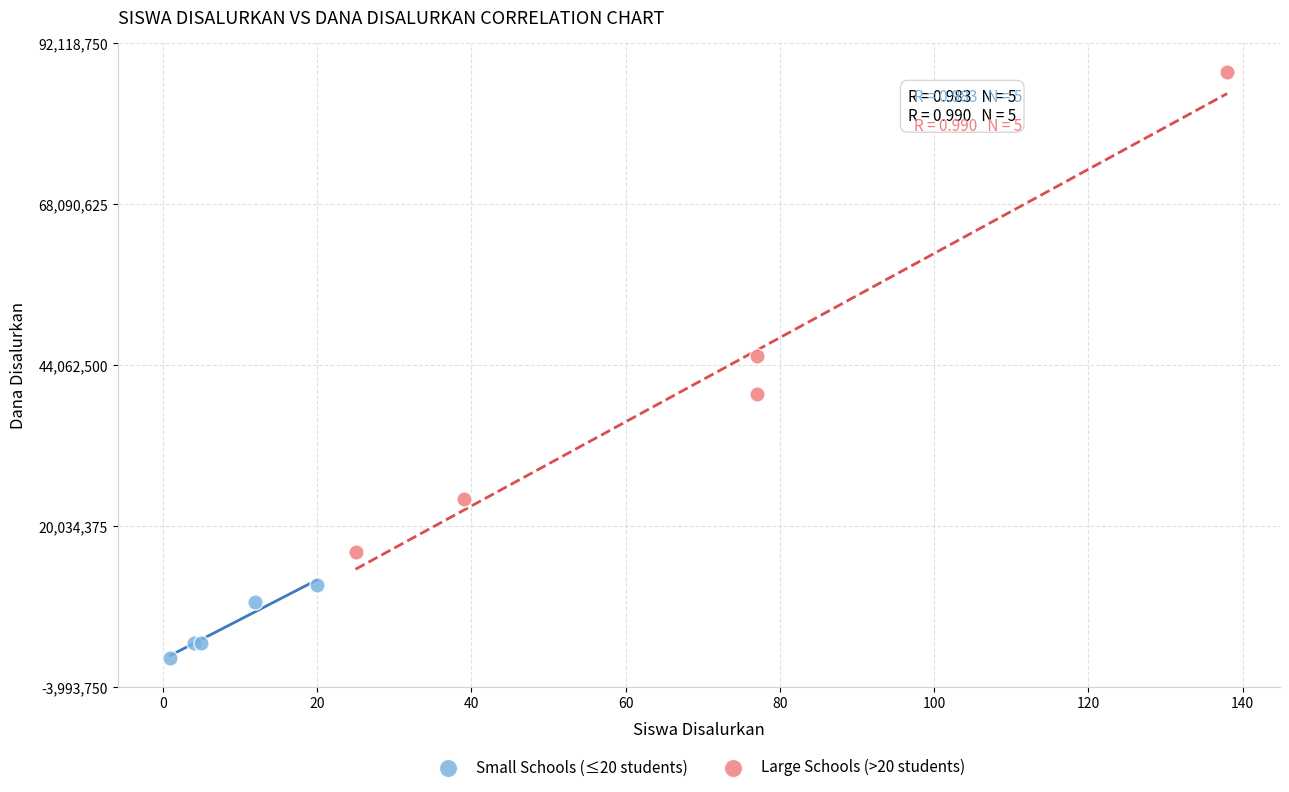

Which series has the widest spread of Y values?

Large Schools (>20 students)